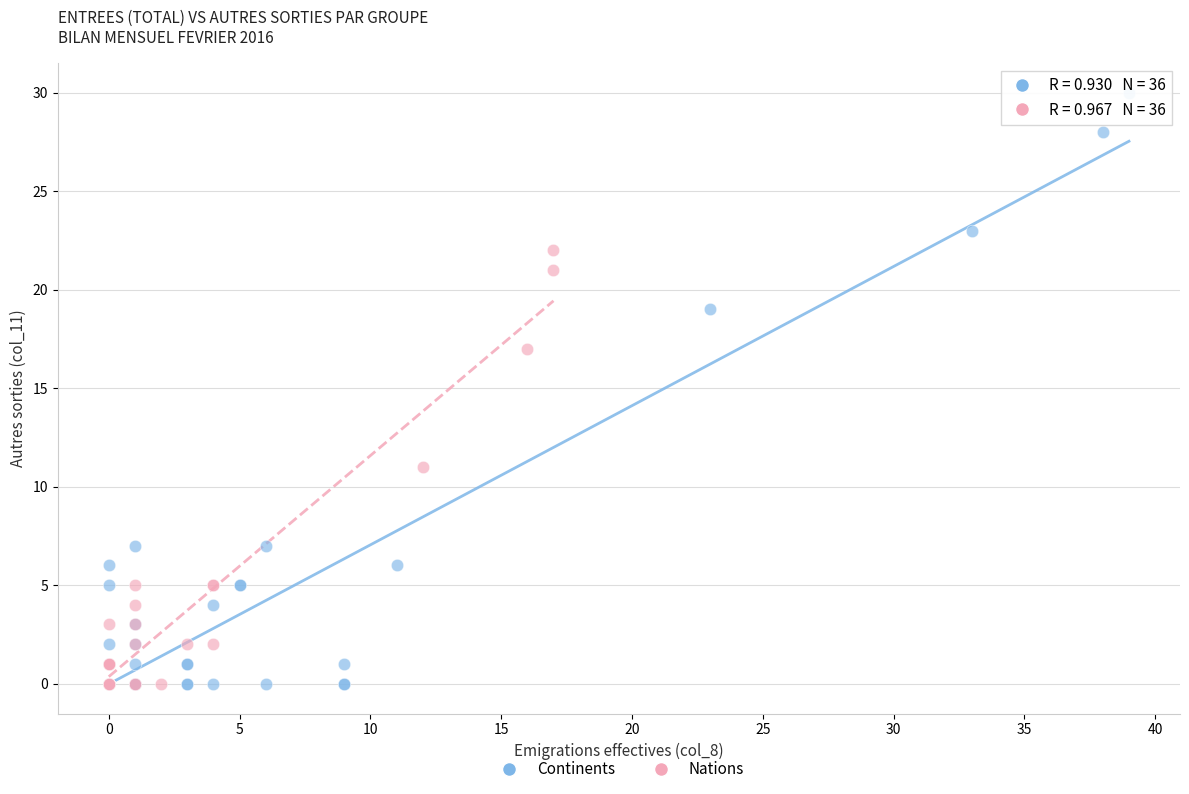

Which series has the widest spread of Y values?

Continents